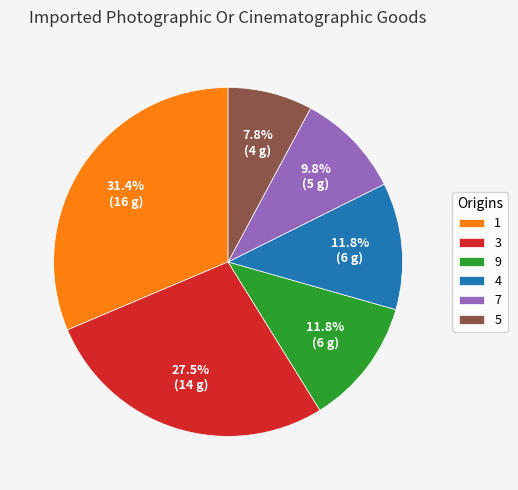

Does any single category account for the majority?

No